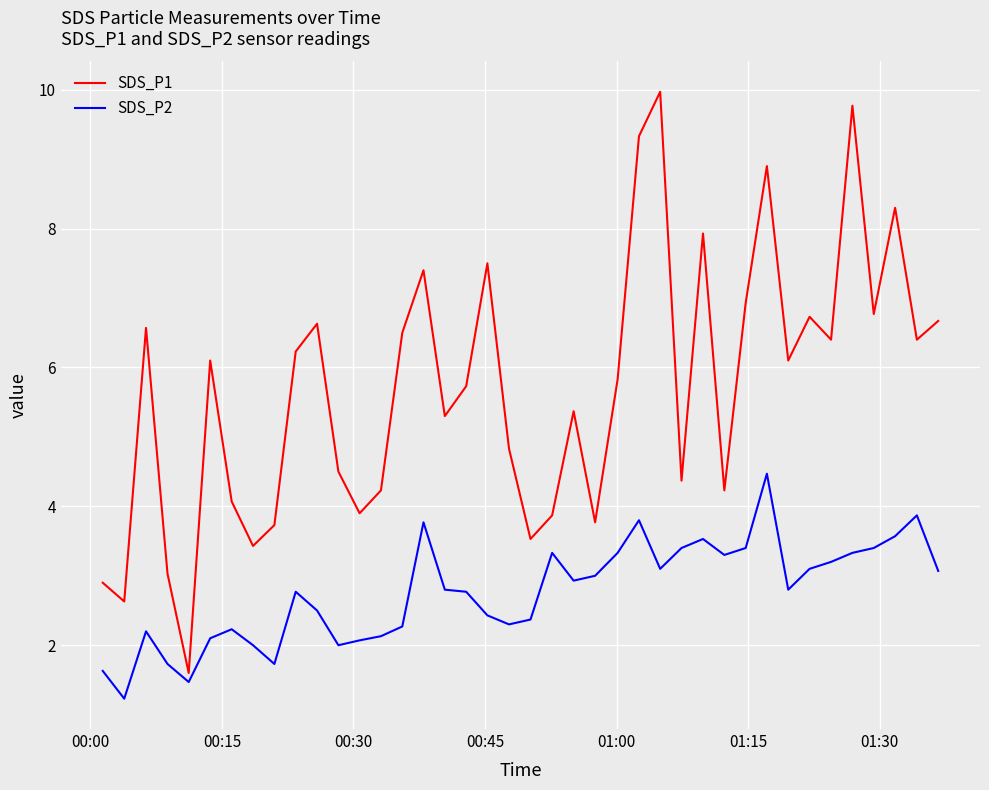

What is the difference between the maximum and minimum values in the SDS_P2 series?

3.2